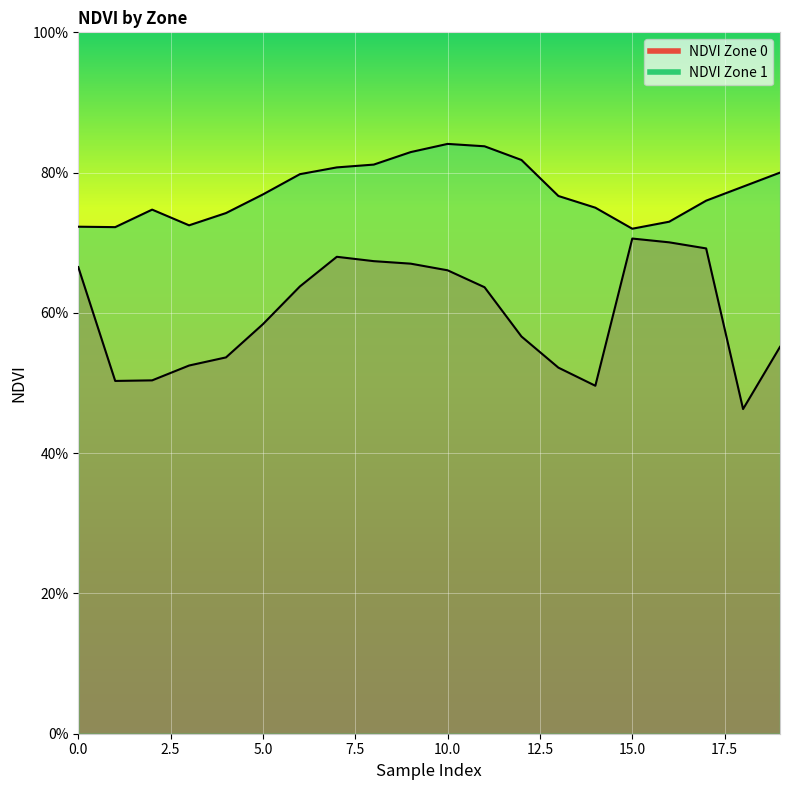

Is it true that NDVI Zone 1 equals 0.4 at 2?

False